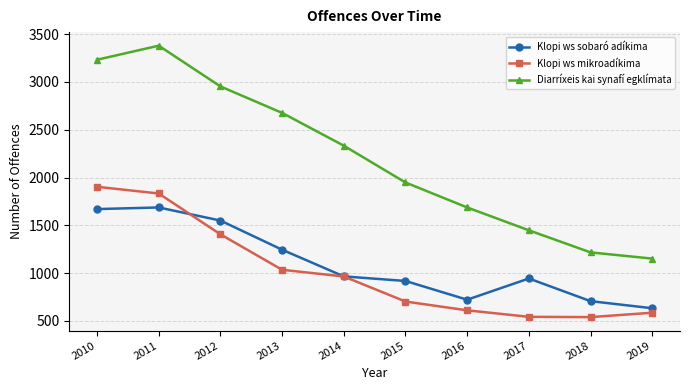

How many lines are shown in the chart?

3